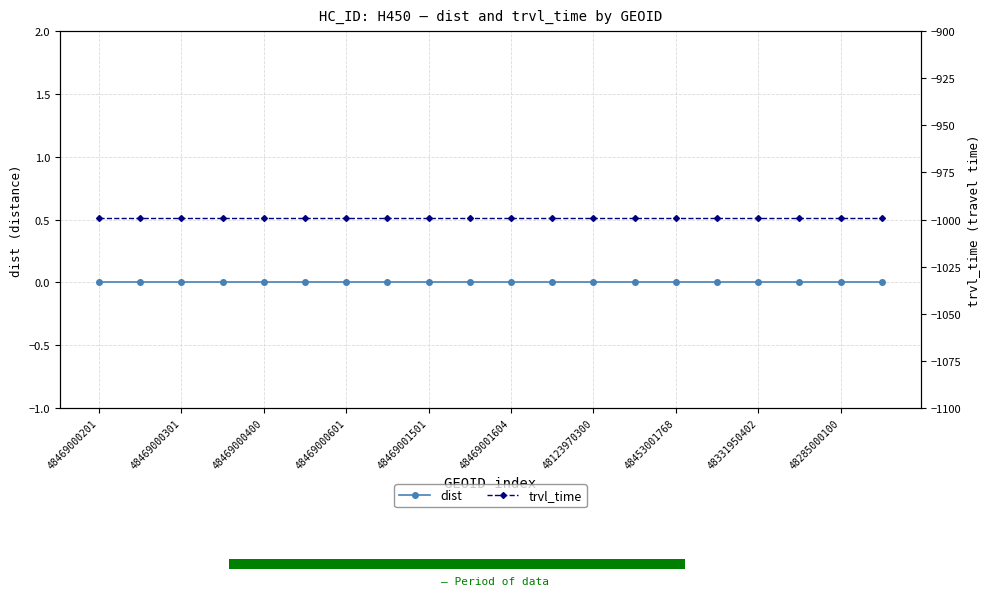

Rank the series by their maximum value, from highest to lowest.

dist, trvl_time